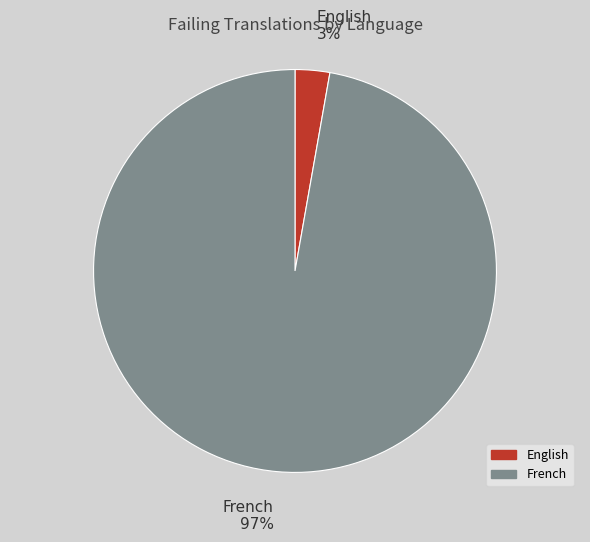

To the nearest percent, what portion does English represent?

3%